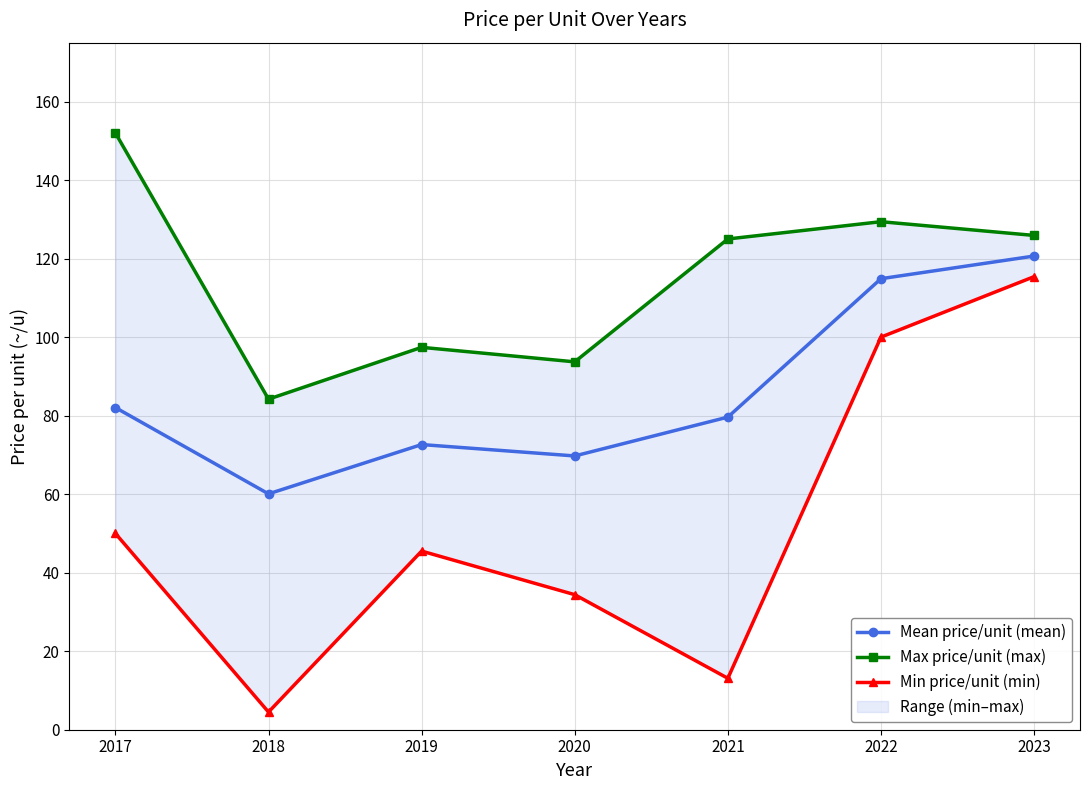

Which series has the widest spread of values?

Min price/unit (min)